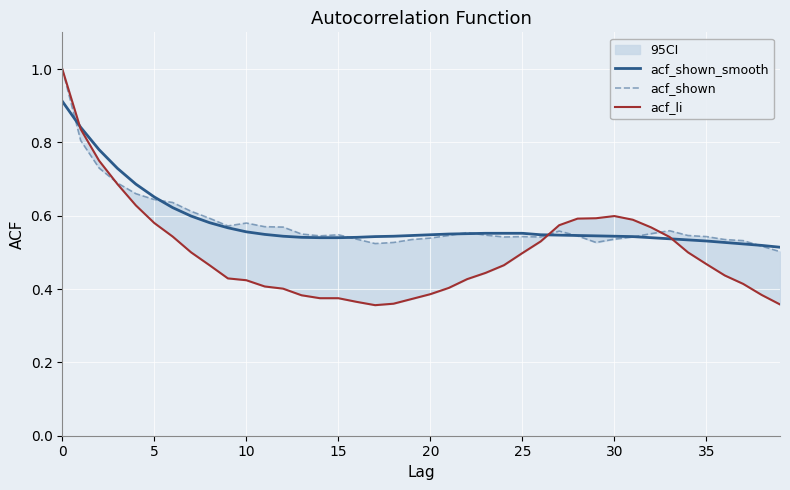

Is this an area chart (filled region under the line)?

No